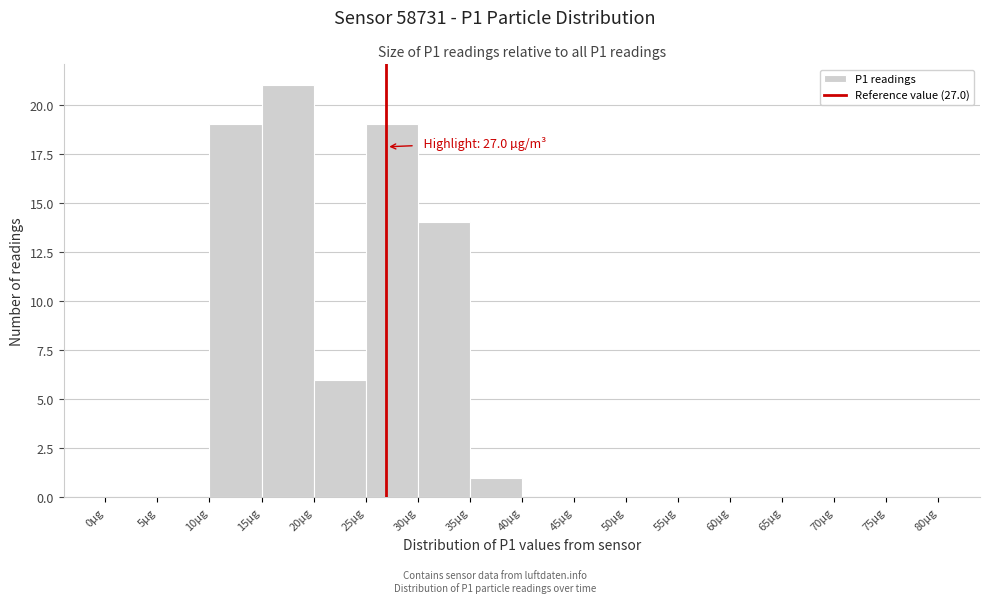

Which range on the x-axis has the tallest bar?

15 to 20